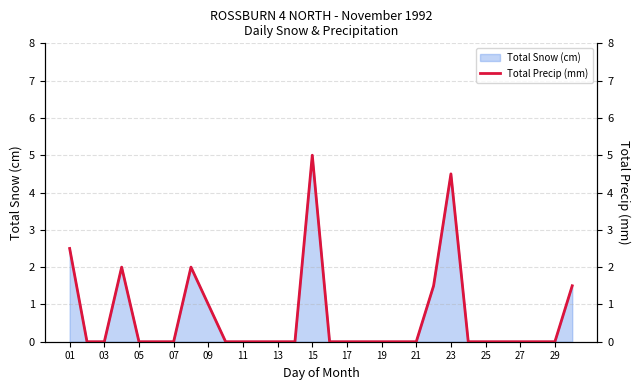

Count the number of values greater than 0.

8